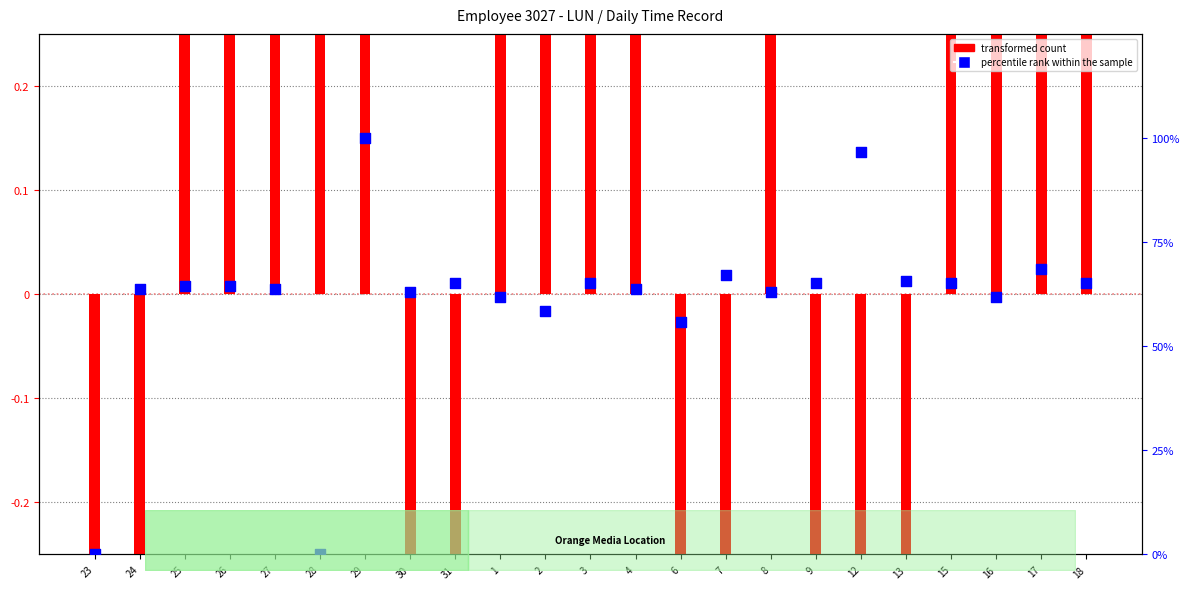

At how many categories does at least one series exceed -1?

23